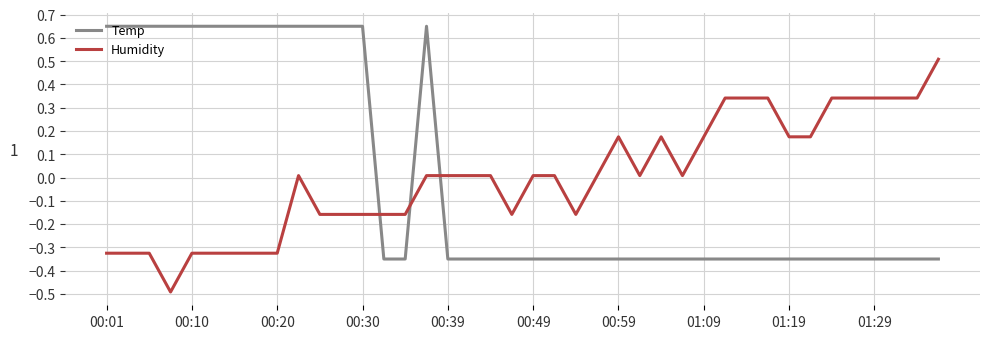

What is the lowest value of the Humidity series?

-0.5